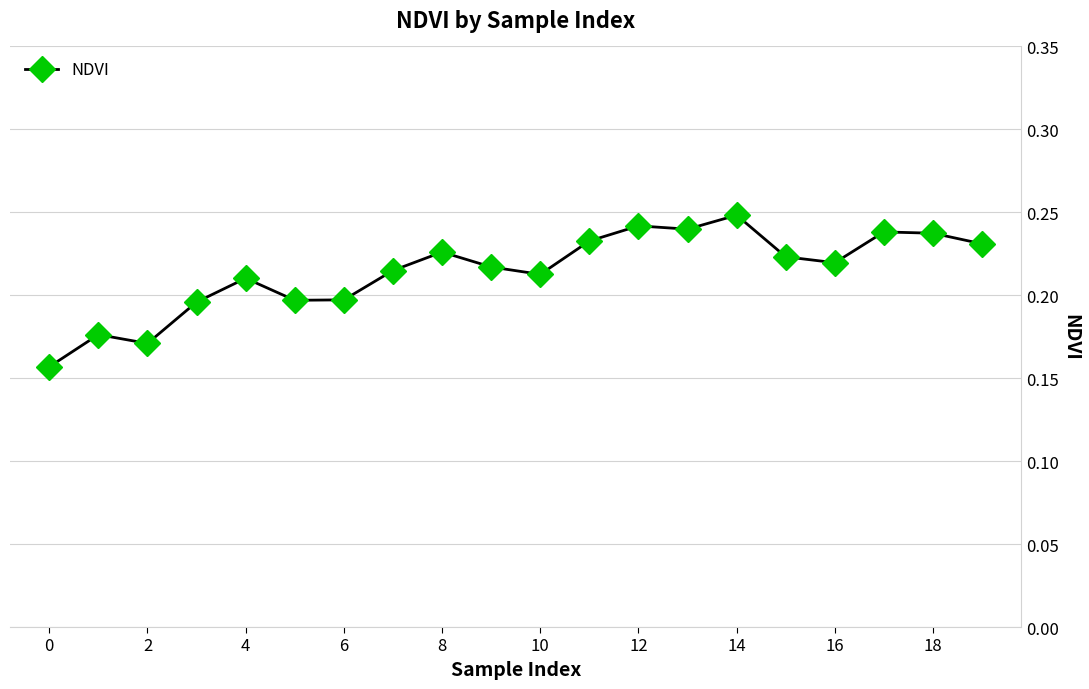

What is the sum of all values?

4.3